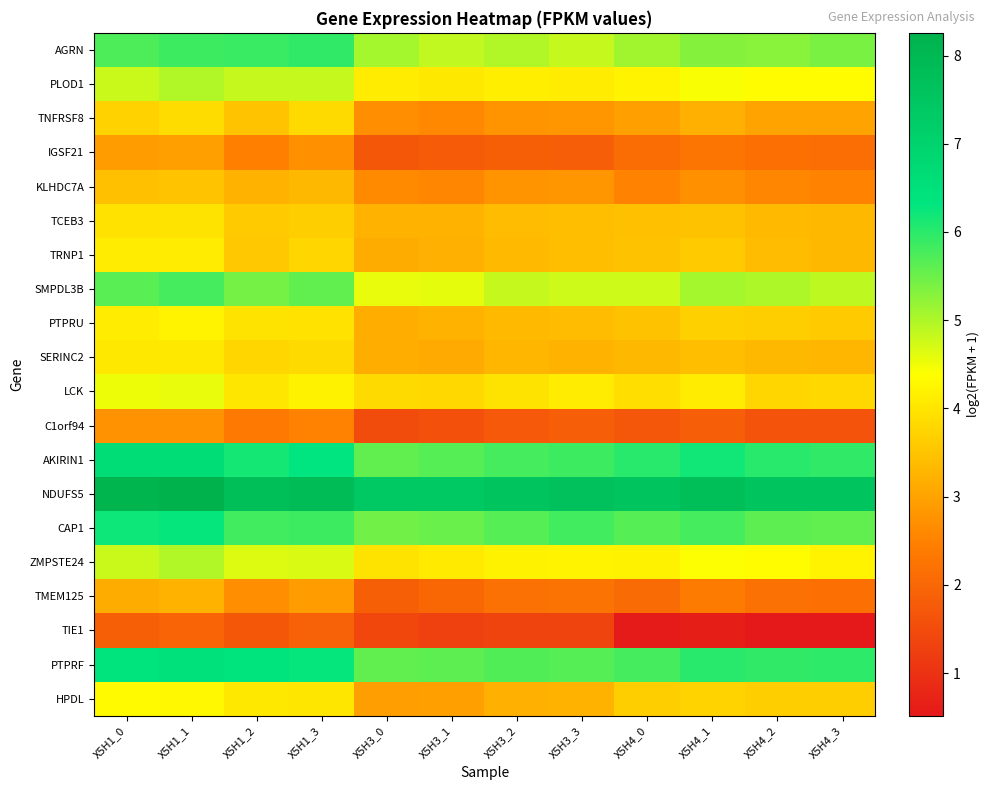

Between X5H1_1 and X5H3_1, which is larger?

X5H1_1